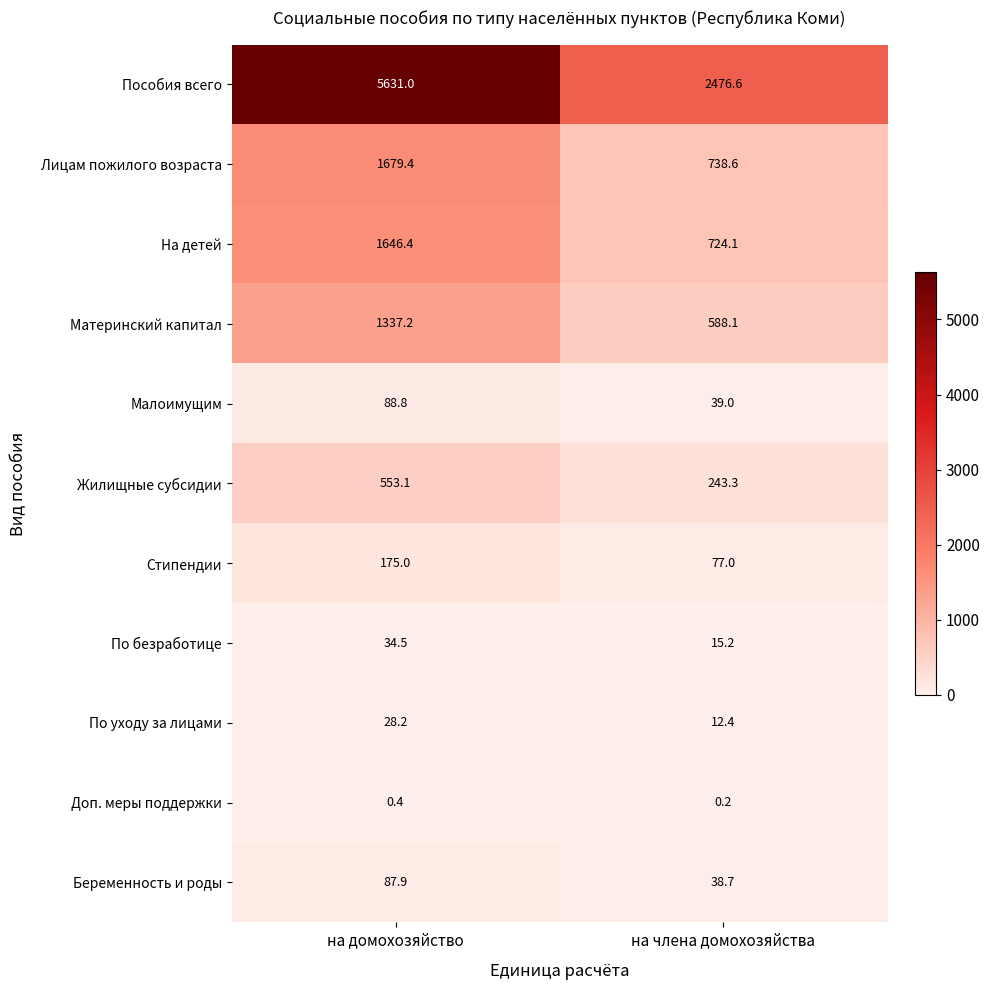

Read the Пособия всего value at на члена домохозяйства.

2476.6